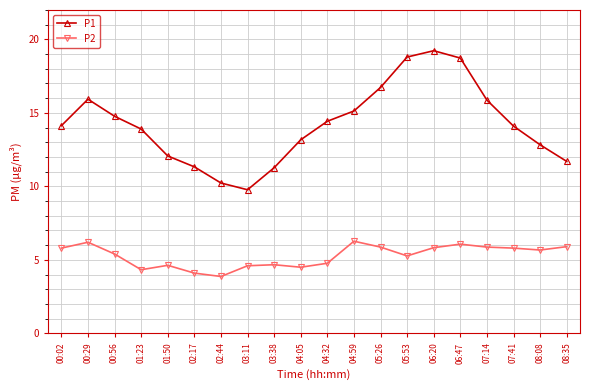

Where is the first local minimum for P2?

01:23